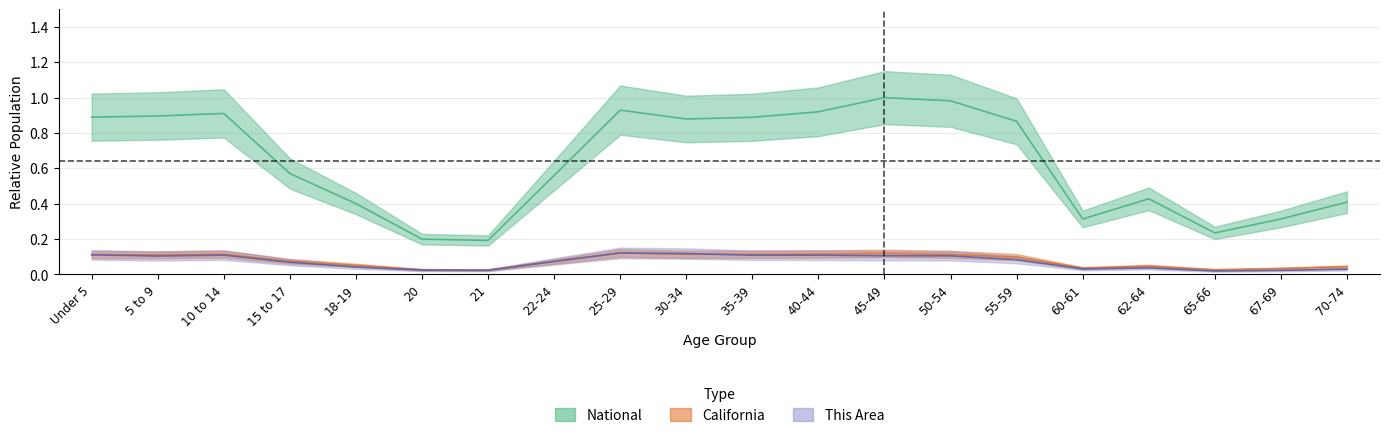

What is the spread (max minus min) of values at 15 to 17?

0.5